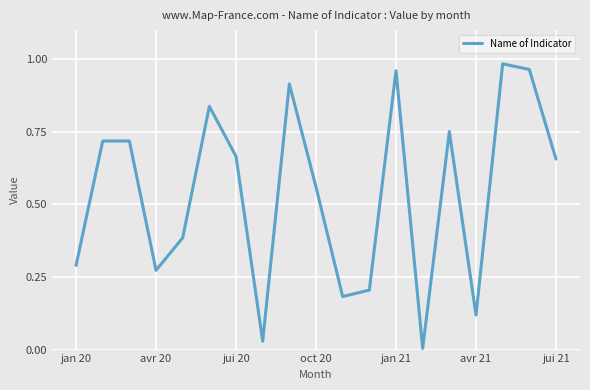

True or false: the data has more than 0 interior local peaks.

True